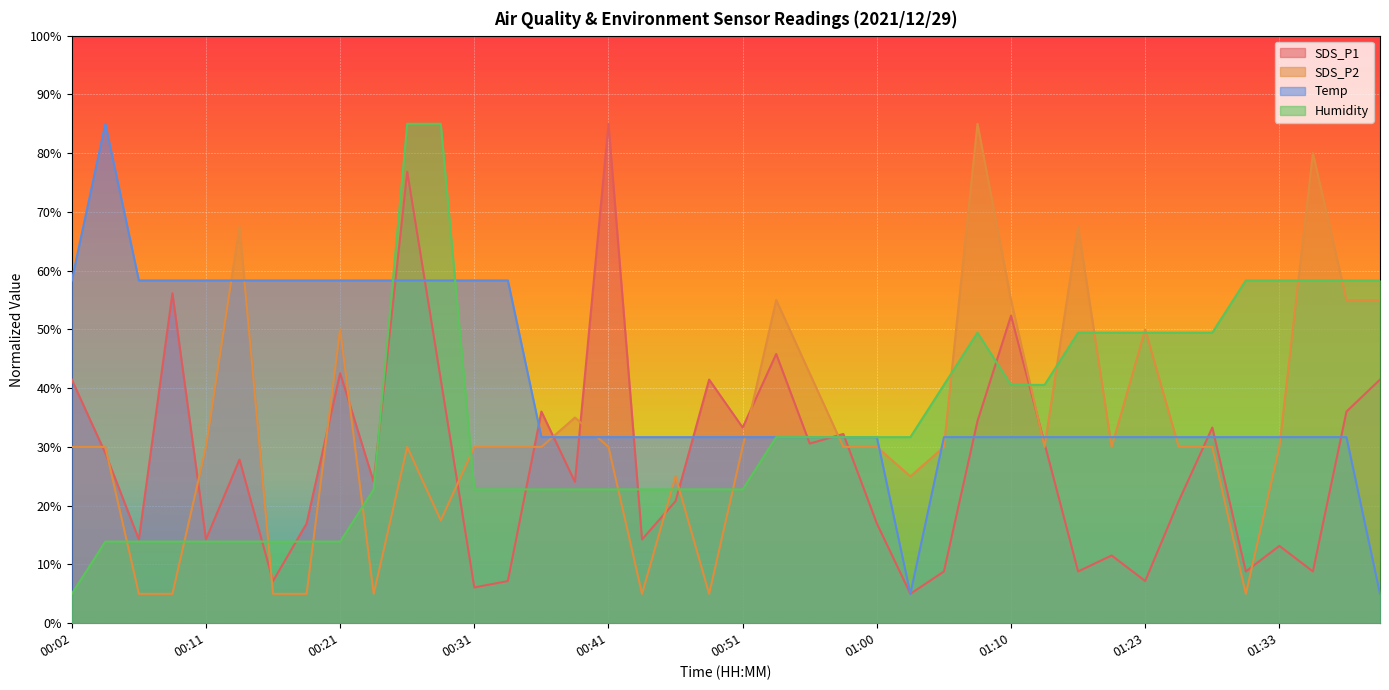

What is the label of the 1st point from the left?

00:02